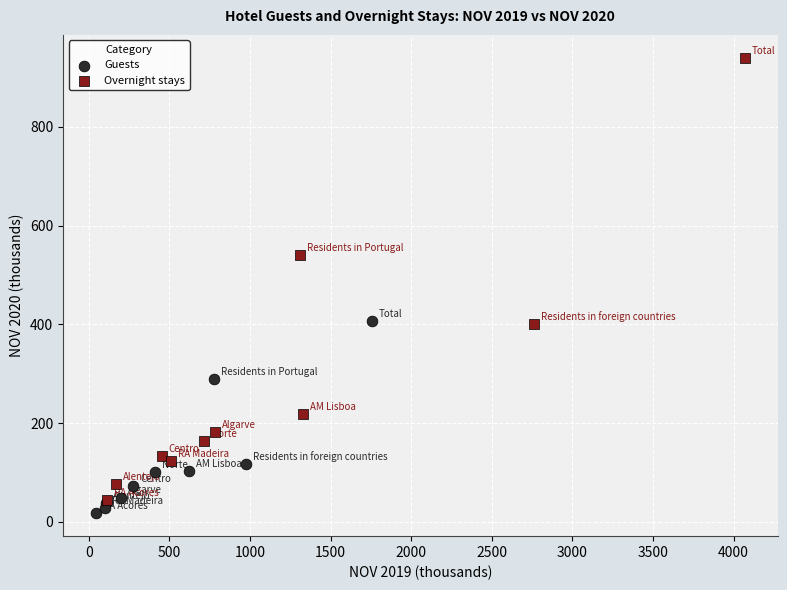

Which series reaches the maximum Y coordinate?

Overnight stays